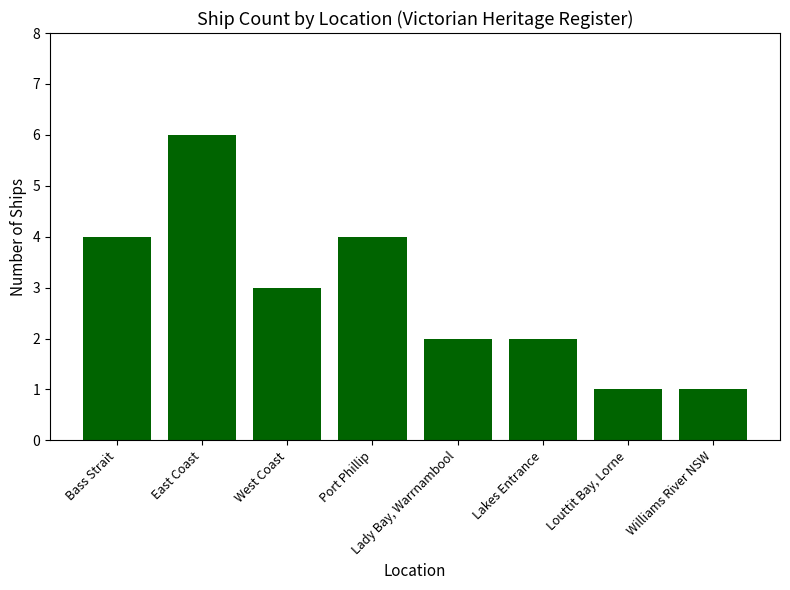

What is the difference between the values at East Coast and West Coast?

3